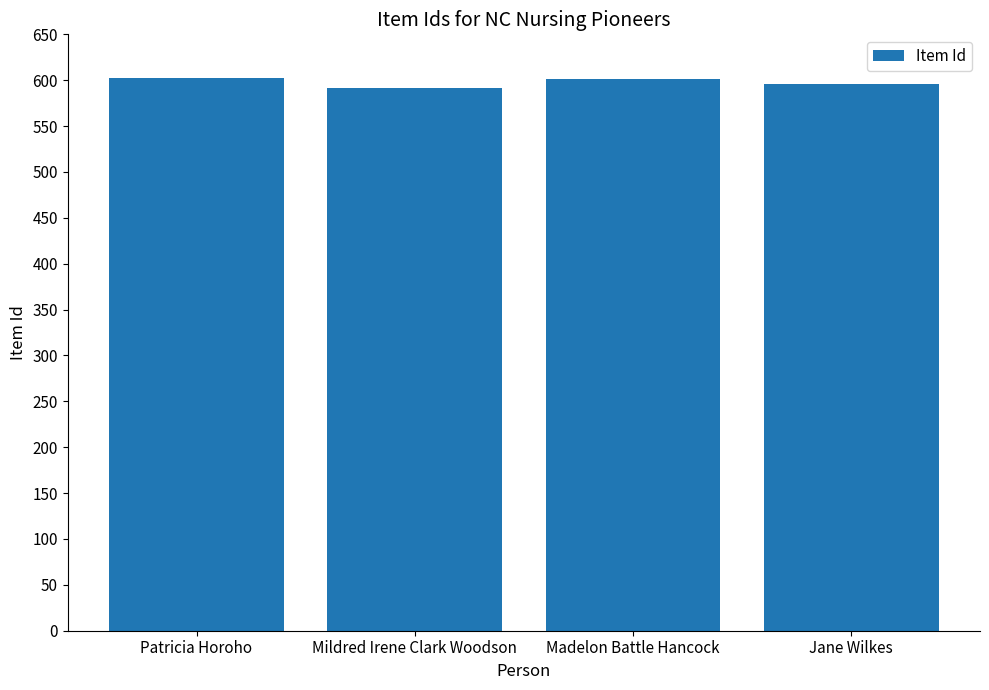

True or false: the data shows 602 at Patricia Horoho.

True